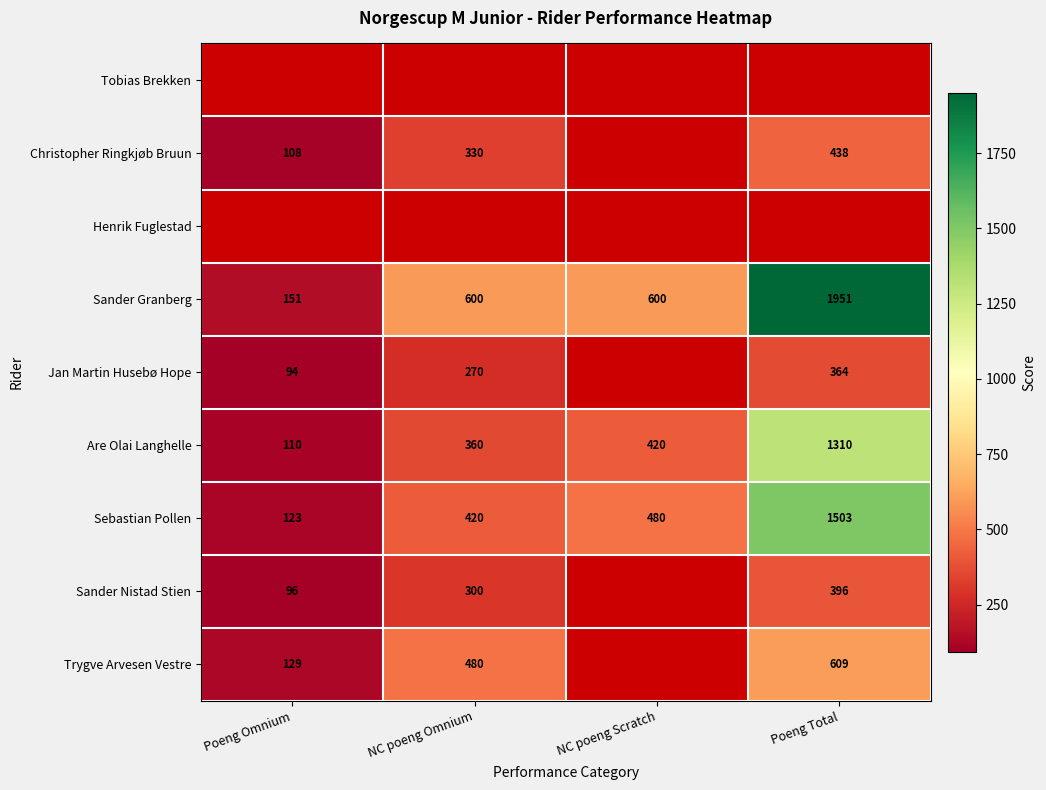

How many data points in Are Olai Langhelle are less than 420?

2